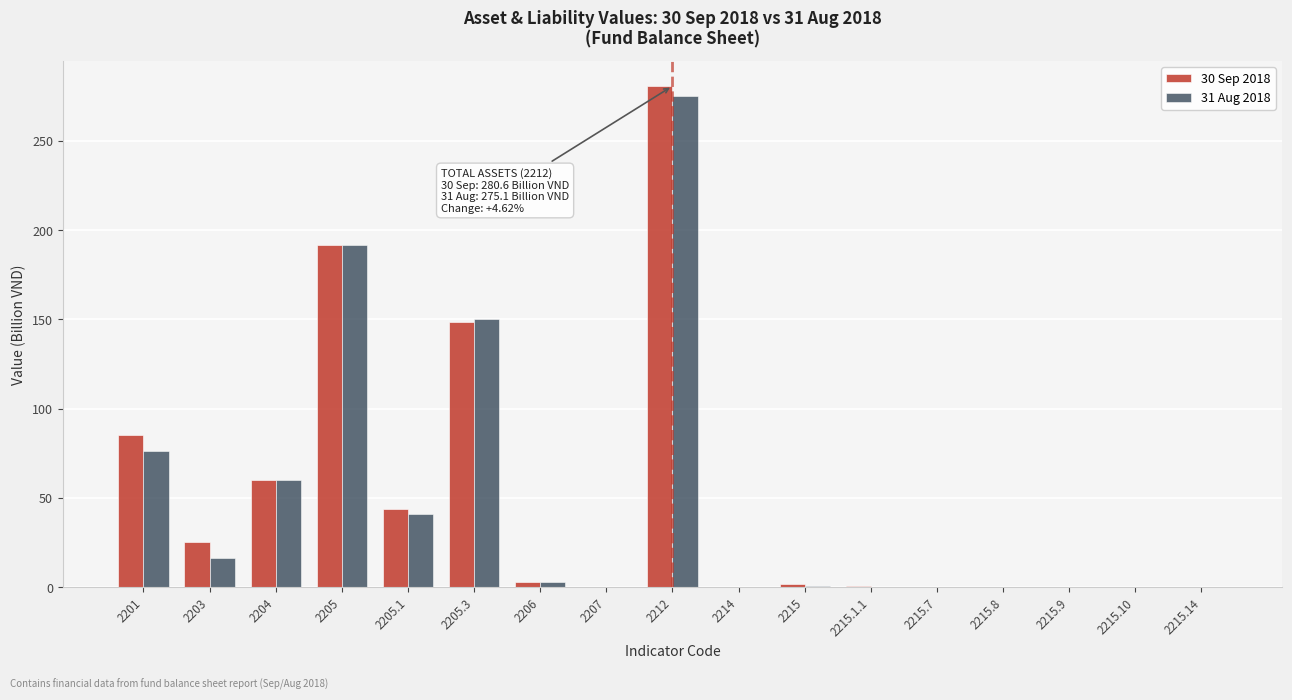

At which label does 30 Sep 2018 reach its peak?

2212